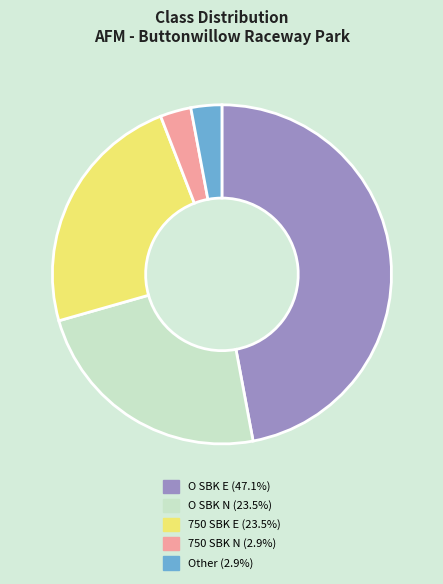

Is there any slice that represents more than half of the pie?

No